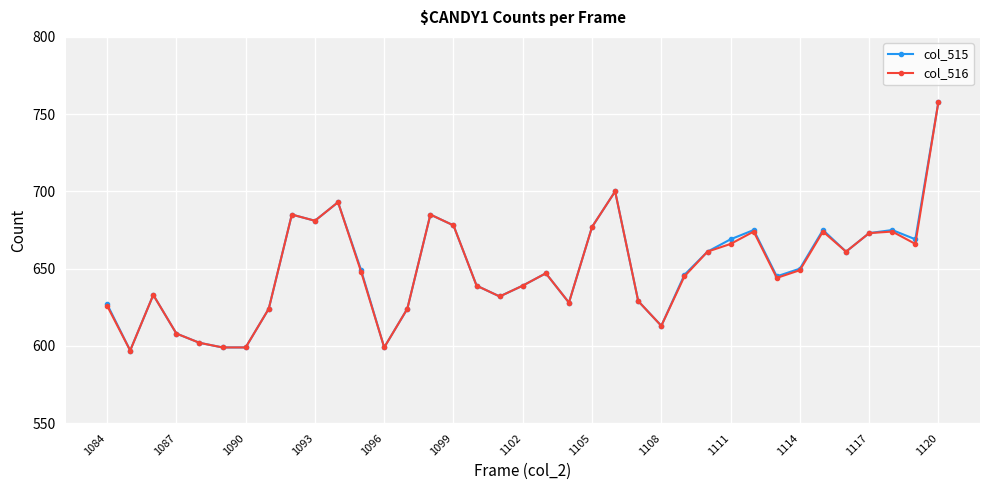

What is the value of the col_515 point at the 5th from the left?

602